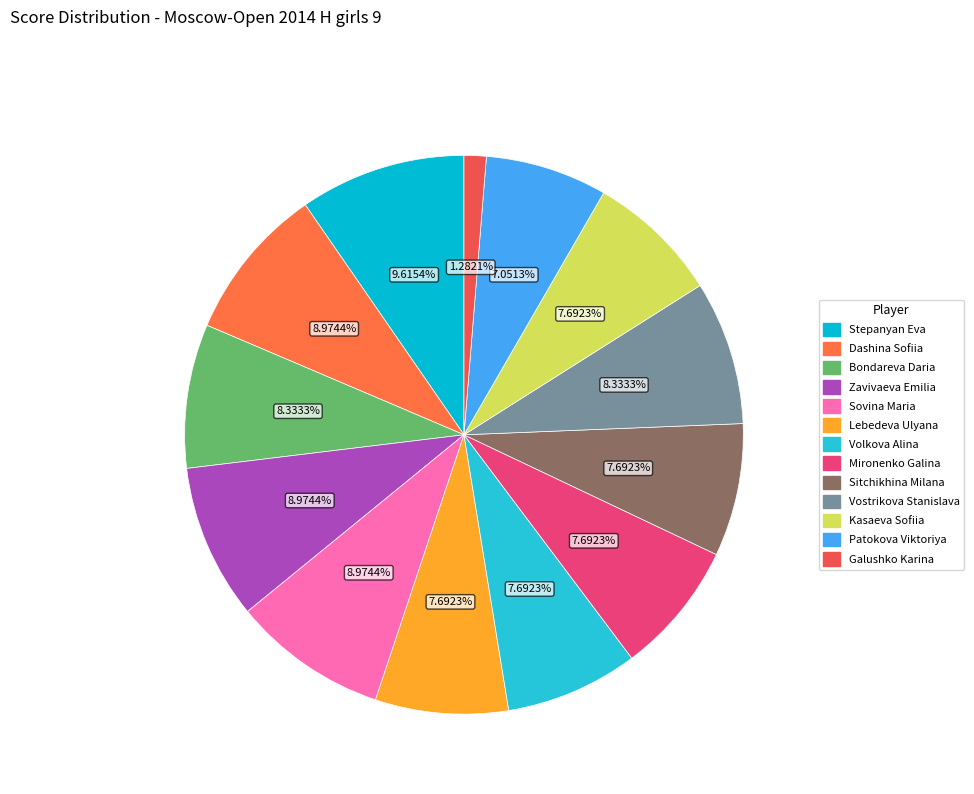

How many slices are in this pie chart?

13